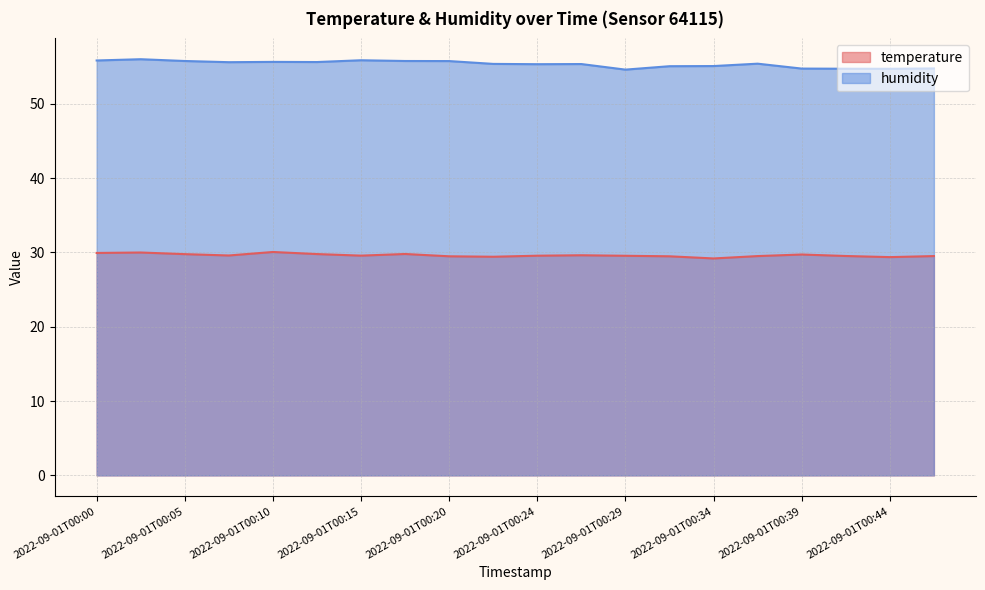

At which label is temperature closest to 29?

2022-09-01T00:34